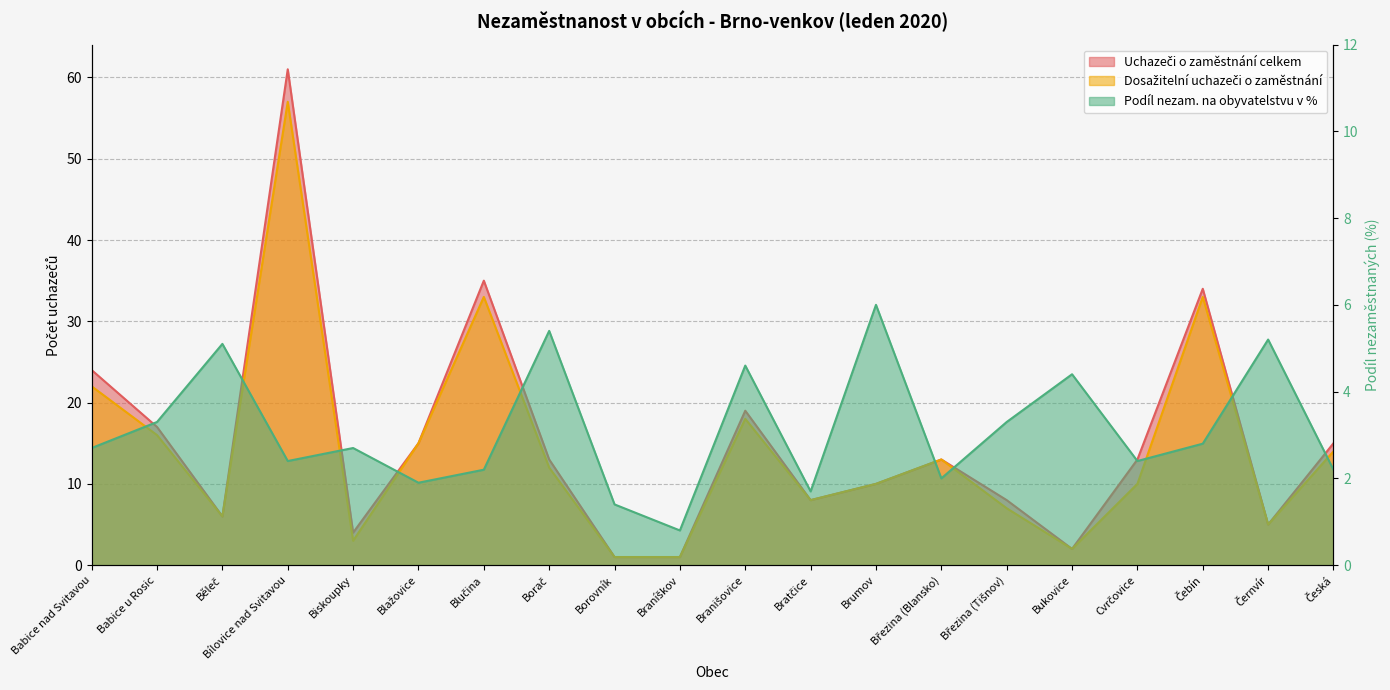

After their last crossing, which series has the higher values: Podíl nezam. na obyvatelstvu v % or Dosažitelní uchazeči o zaměstnání?

Dosažitelní uchazeči o zaměstnání